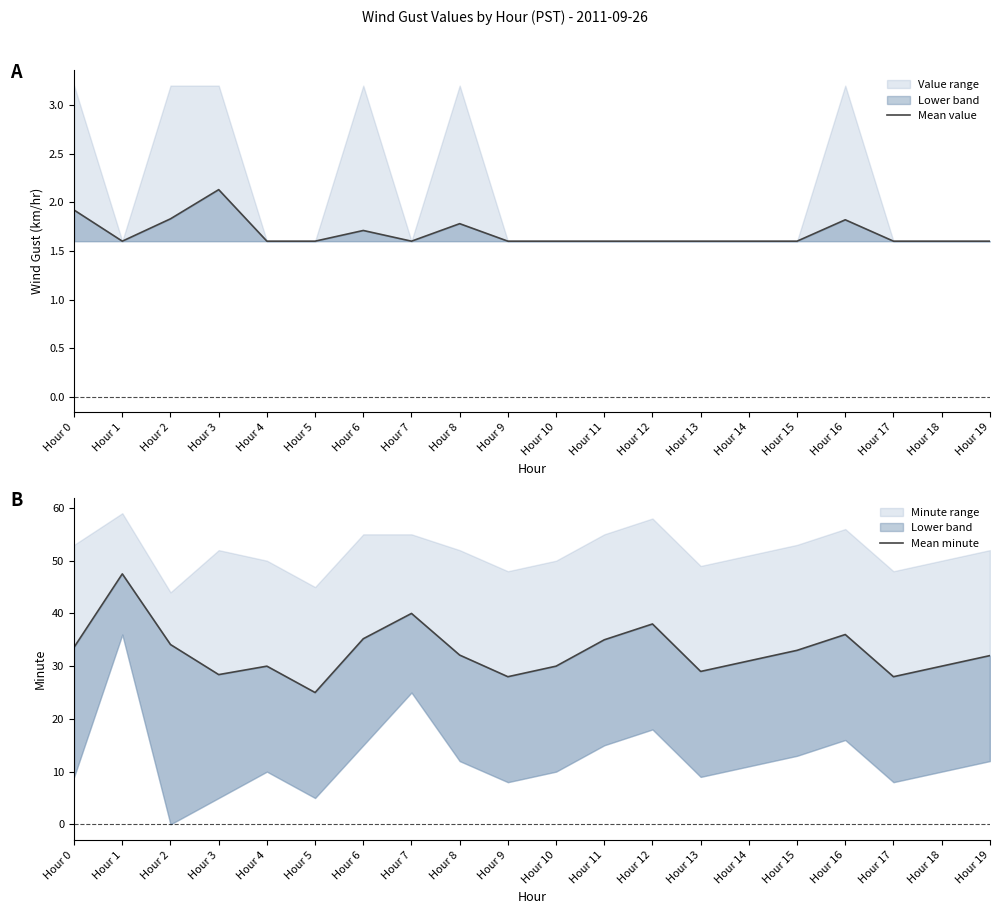

What is the difference between the highest and lowest values at Hour 16?

34.2